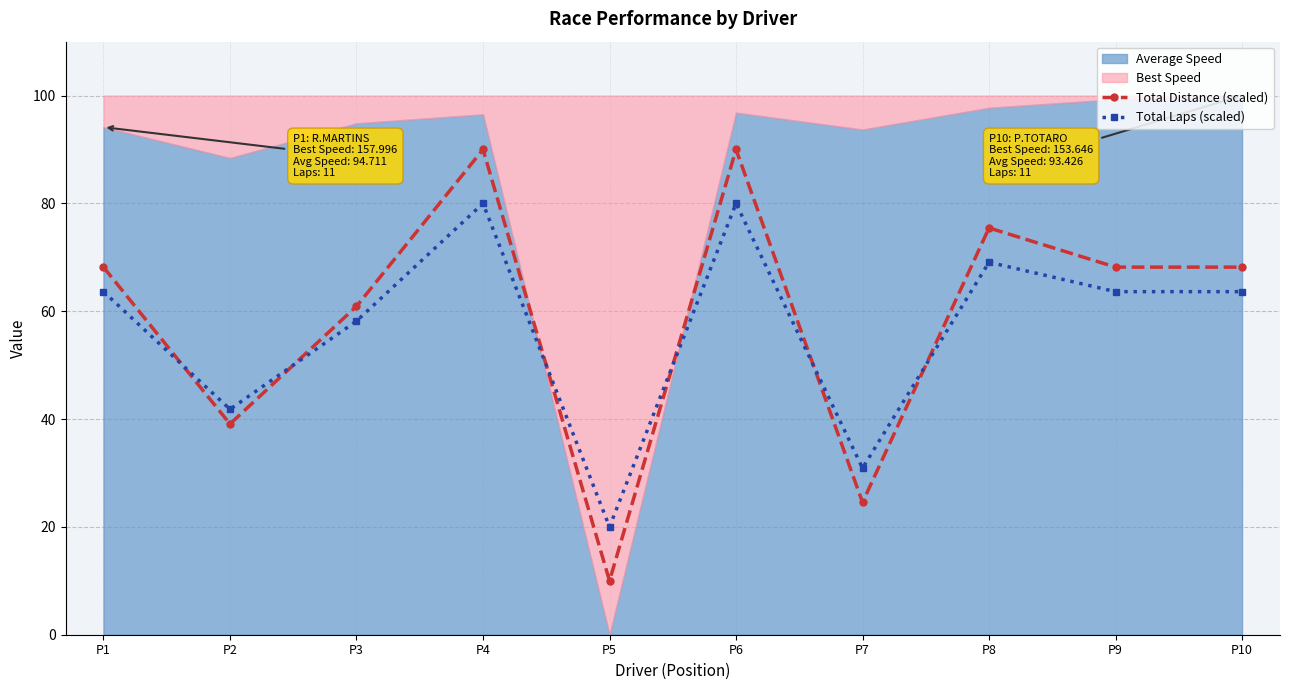

At which category does Total Laps (scaled) reach its first local valley?

P2